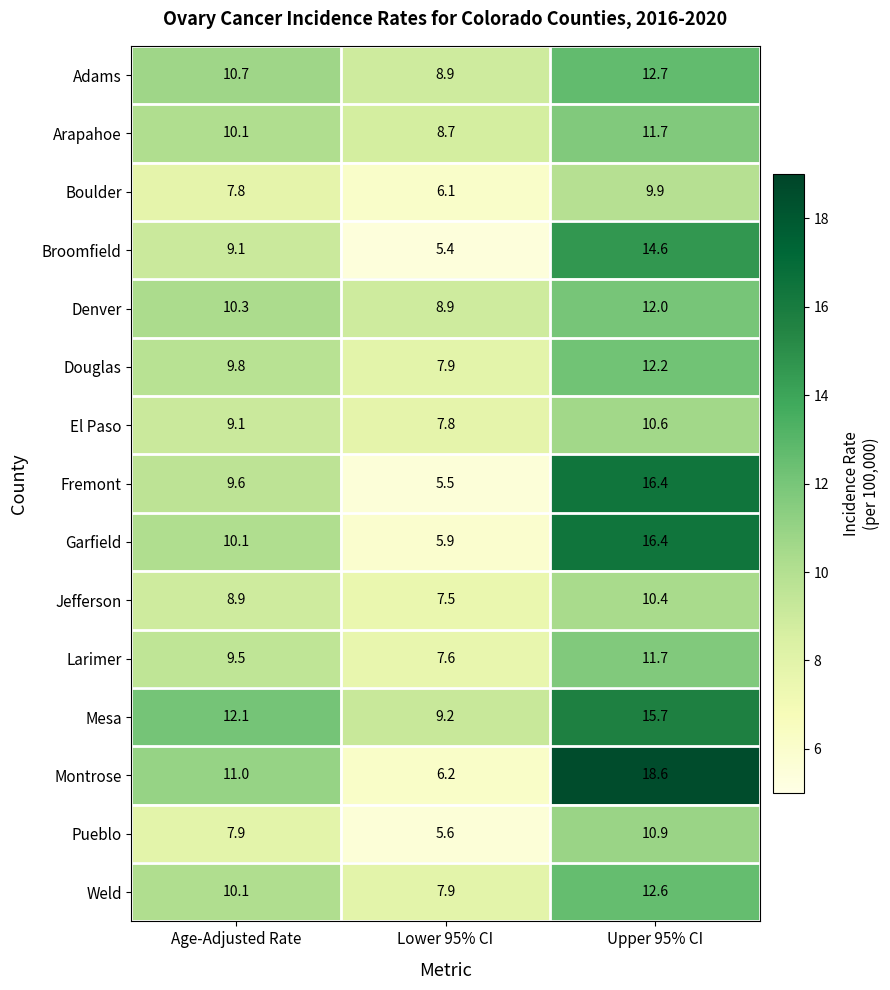

What is the minimum value shown in the chart?

5.4